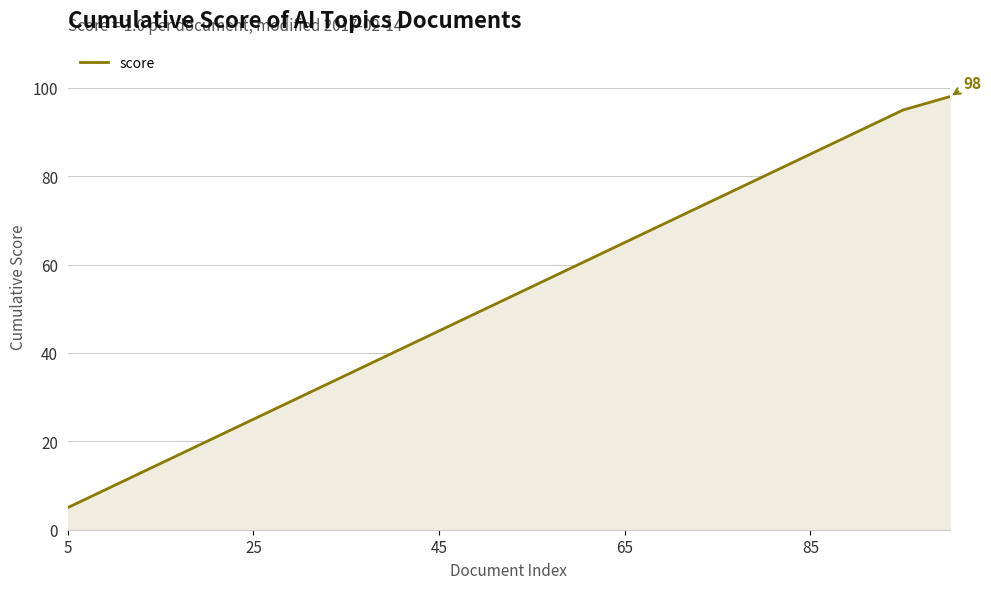

What is the greatest value displayed?

98